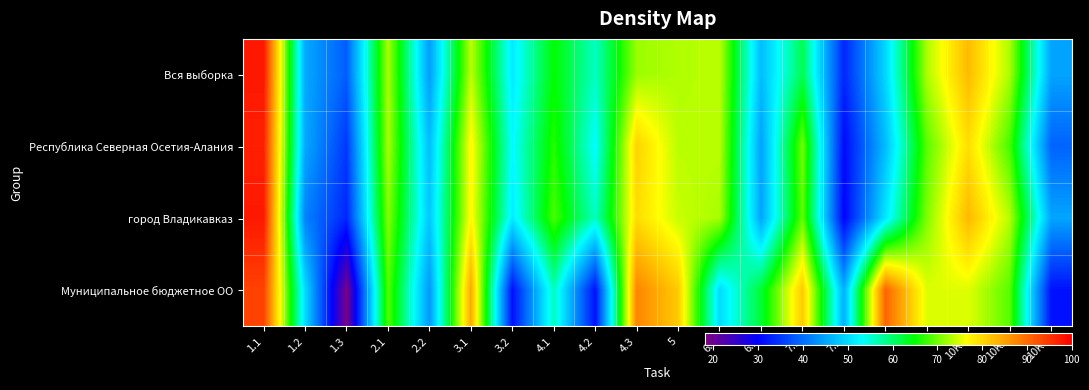

Reading left to right, what are all the values shown in this chart?

Вся выборка: 1.1=97.7	1.2=45.4	1.3=38.4	2.1=72.6	2.2=44.1	3.1=73.5	3.2=51.3	4.1=64.8	4.2=55.9	4.3=71.9	5=72.9	6.1=73.4	6.2=47.1	7.1=61.1	7.2=33.2	8=49.6	9=72.7	10K1=82.7	10K2=72.5	10K3=44.9
Республика Северная Осетия-Алания: 1.1=96.8	1.2=45.4	1.3=34.9	2.1=72.6	2.2=47.2	3.1=77.3	3.2=52.9	4.1=66.3	4.2=52.9	4.3=80.5	5=73.3	6.1=73.3	6.2=44.6	7.1=70.0	7.2=30.5	8=47.1	9=68.9	10K1=79.3	10K2=67.8	10K3=38.9
город Владикавказ: 1.1=97.6	1.2=41.7	1.3=33.2	2.1=70.9	2.2=48.1	3.1=77.2	3.2=51.5	4.1=68.1	4.2=55.9	4.3=79.5	5=74.0	6.1=72.5	6.2=44.9	7.1=69.2	7.2=29.9	8=51.1	9=70.7	10K1=82.9	10K2=73.0	10K3=45.0
Муниципальное бюджетное ОО: 1.1=93.8	1.2=50.0	1.3=18.8	2.1=68.8	2.2=43.8	3.1=84.4	3.2=31.2	4.1=56.2	4.2=31.2	4.3=87.5	5=81.2	6.1=50.0	6.2=62.5	7.1=81.2	7.2=45.8	8=90.6	9=75.0	10K1=75.0	10K2=68.8	10K3=31.2